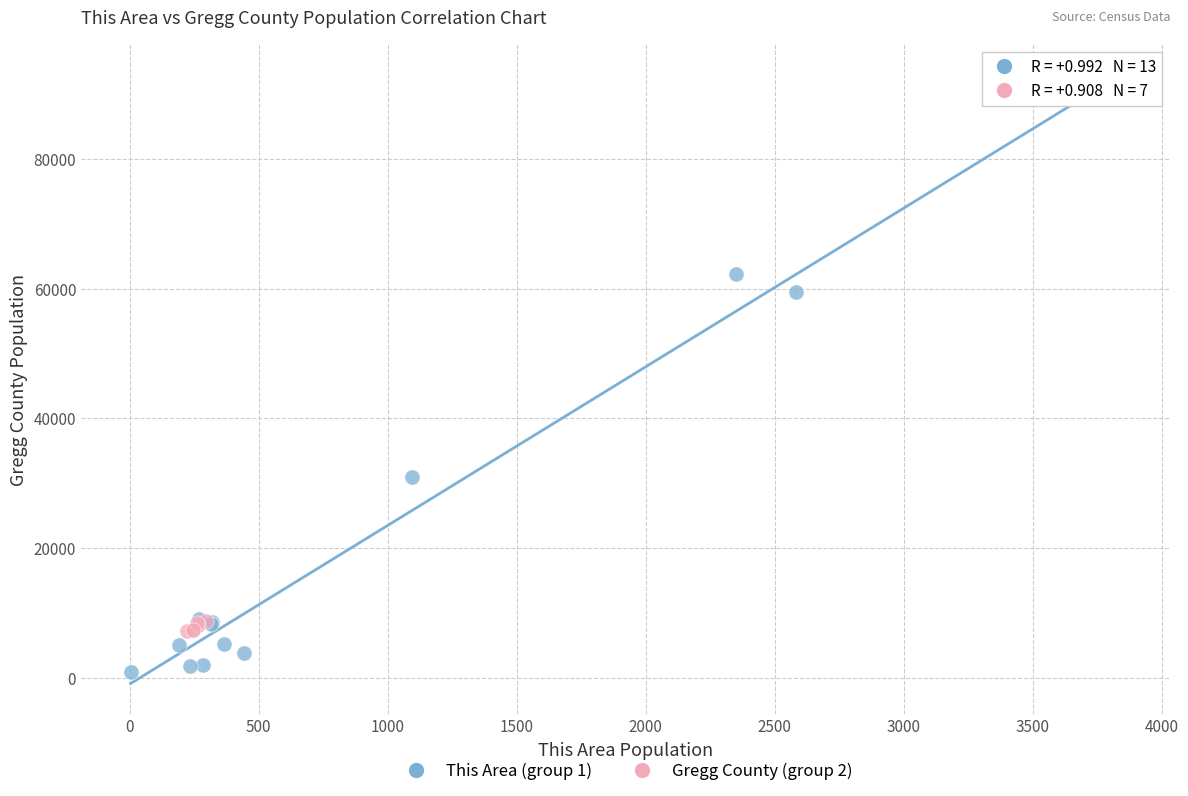

Which series has the widest spread of Y values?

This Area (group 1)